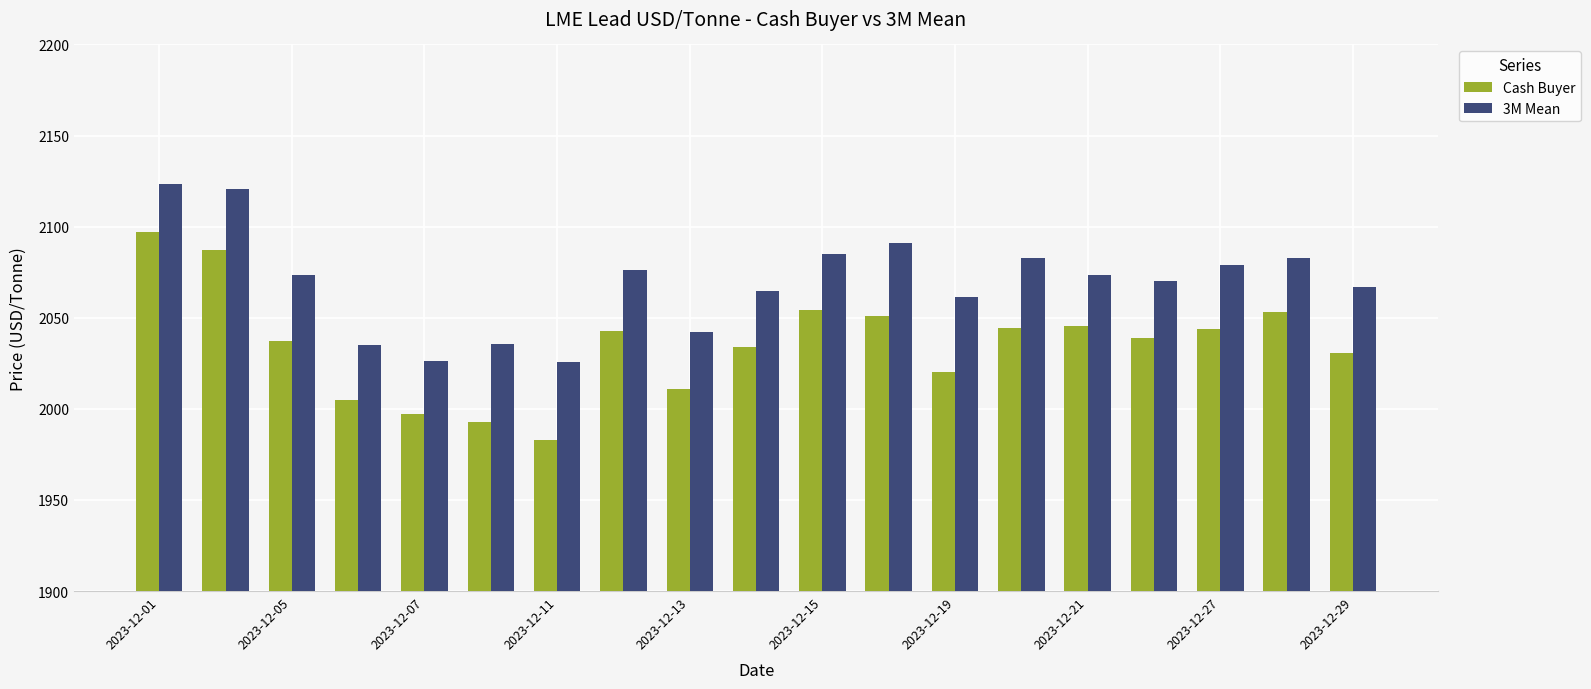

Which series has the largest range (max minus min)?

Cash Buyer